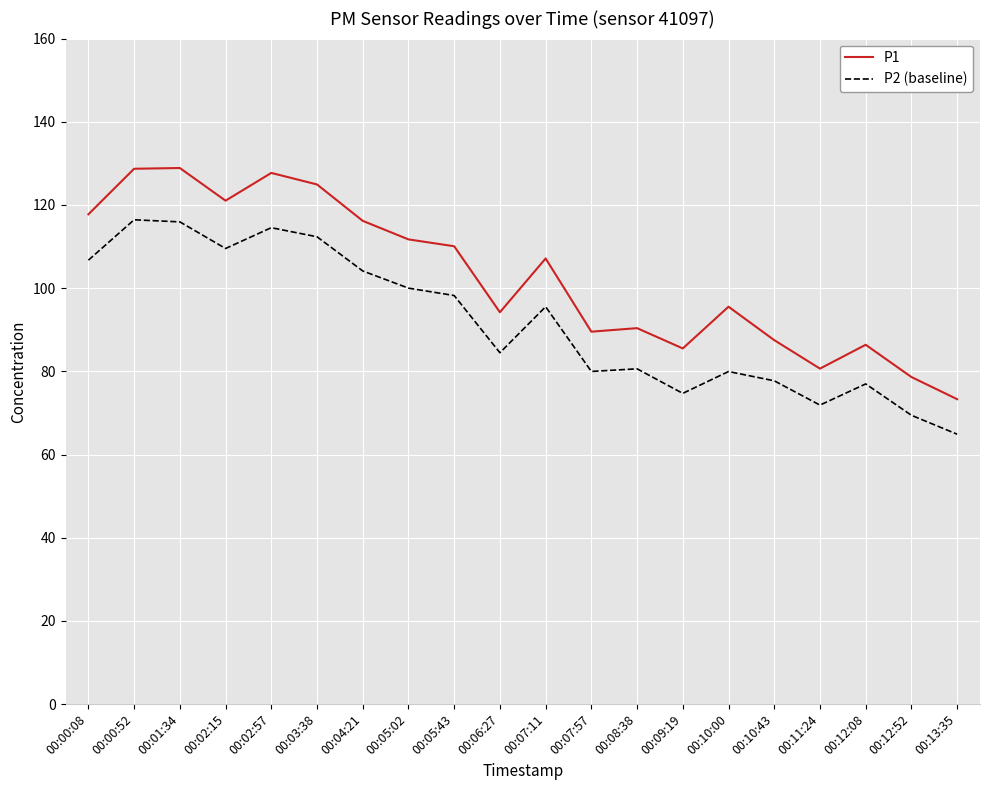

Which series has the largest total across all categories?

P1